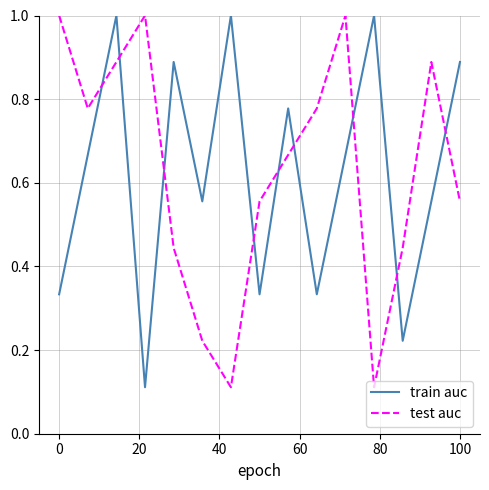

After their last crossing, which series has the higher values: train auc or test auc?

train auc